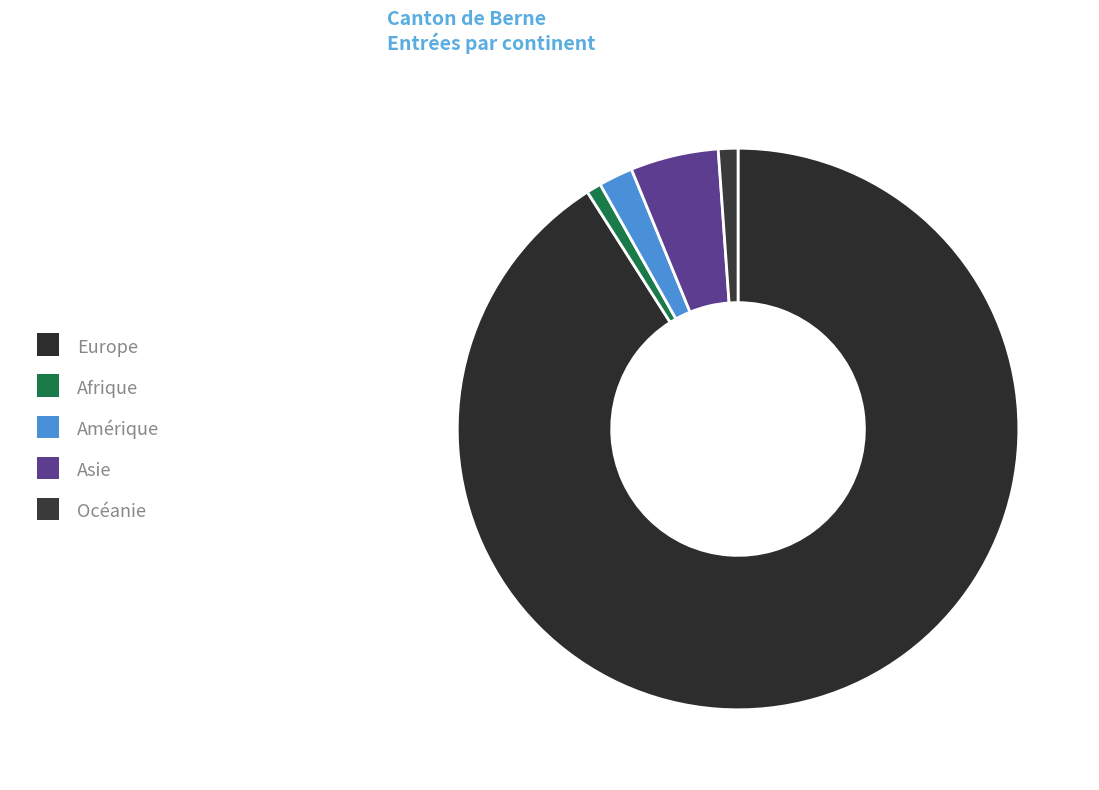

Is there a majority slice in this chart?

Yes